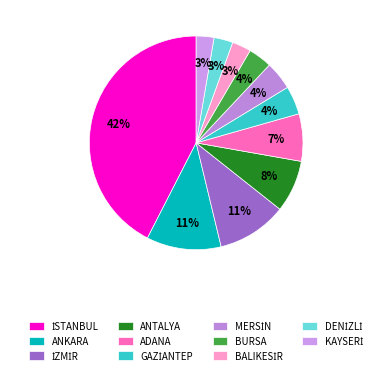

What is the largest slice in the pie chart?

İSTANBUL